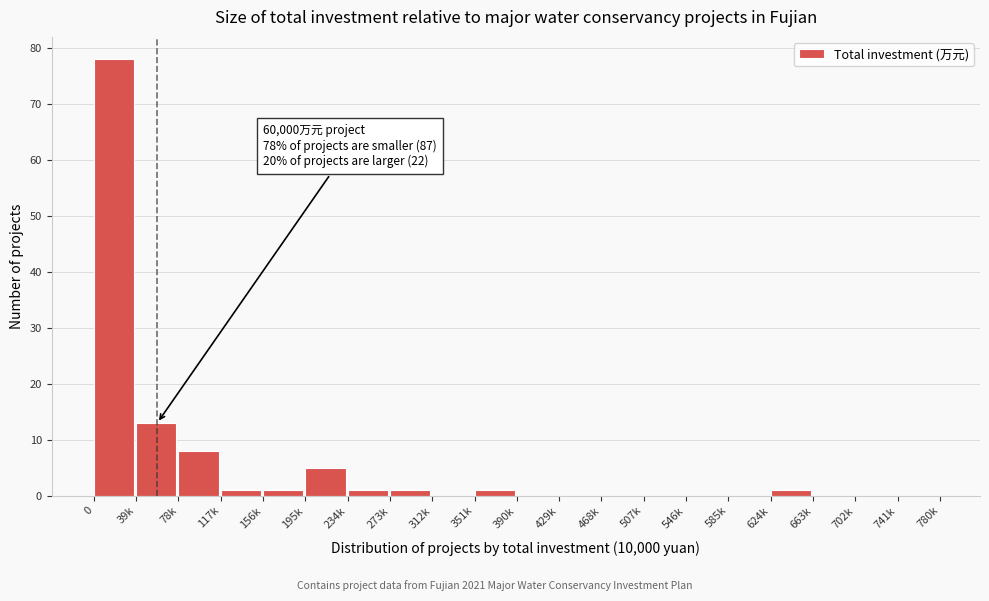

Reading left to right, extract all data points from this chart.

0=78	39k=13	78k=8	117k=1	156k=1	195k=5	234k=1	273k=1	312k=0	351k=1	390k=0	429k=0	468k=0	507k=0	546k=0	585k=0	624k=1	663k=0	702k=0	741k=0